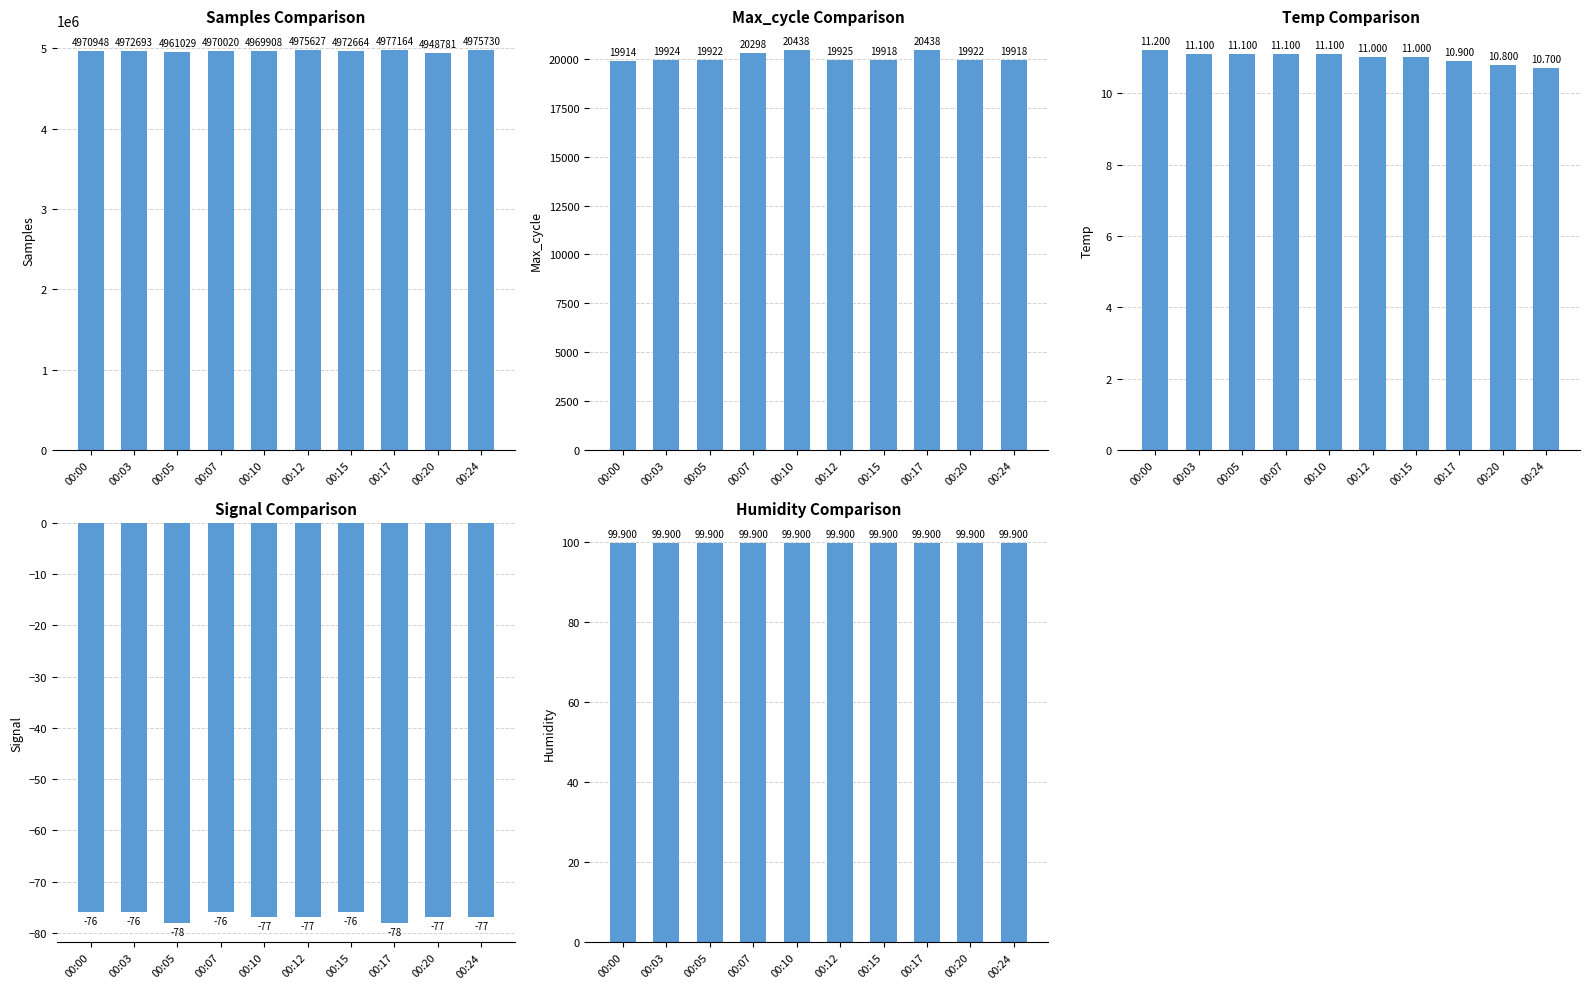

At 00:15, list the series in order from largest to smallest.

Samples Comparison, Max_cycle Comparison, Humidity Comparison, Temp Comparison, Signal Comparison